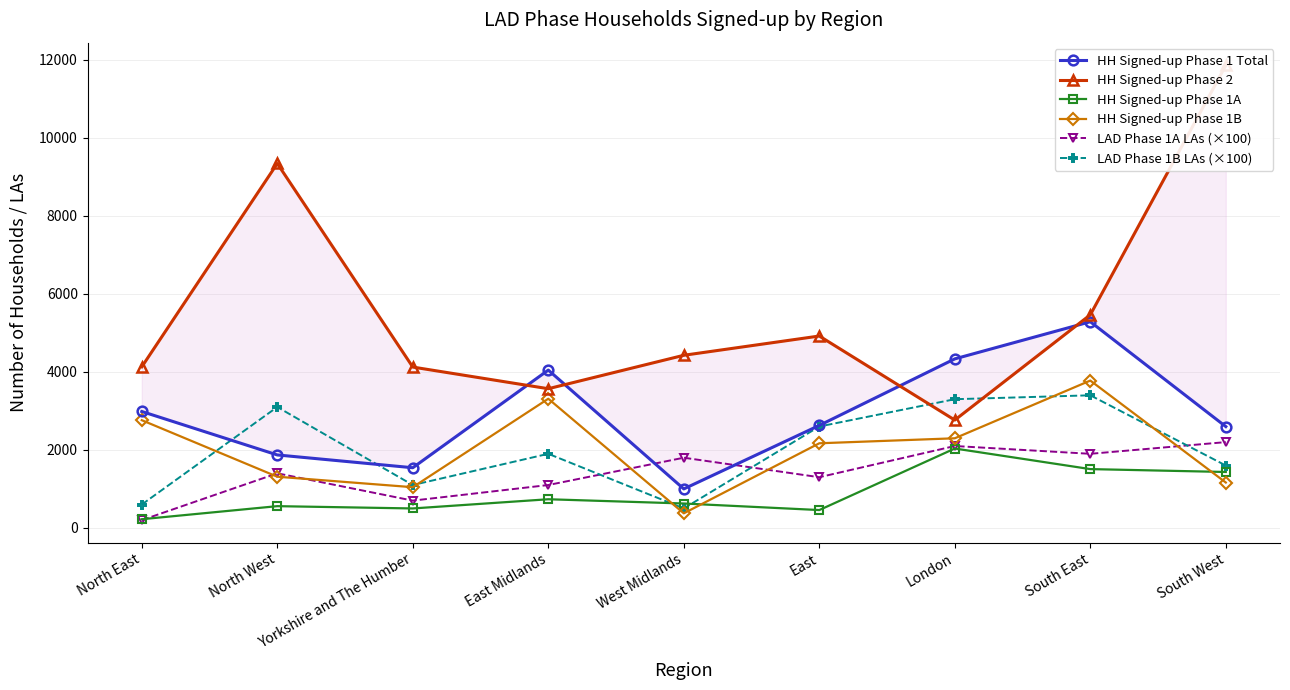

True or false: HH Signed-up Phase 2 and HH Signed-up Phase 1A intersect in this chart.

False